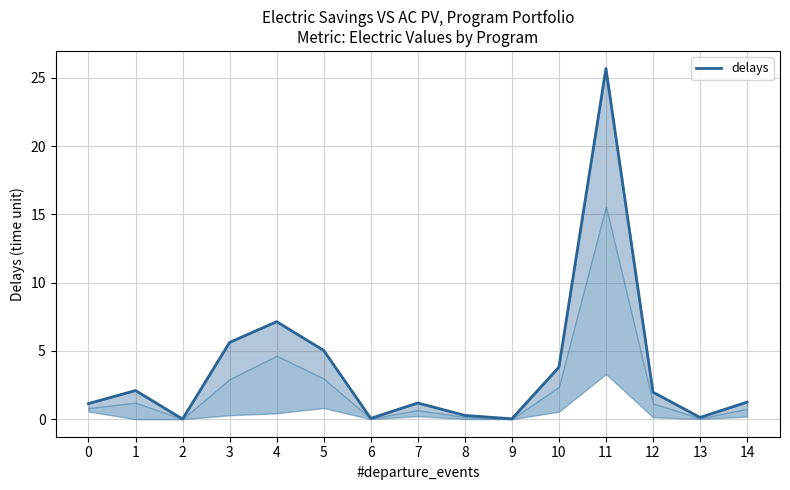

Where is the first local maximum?

1